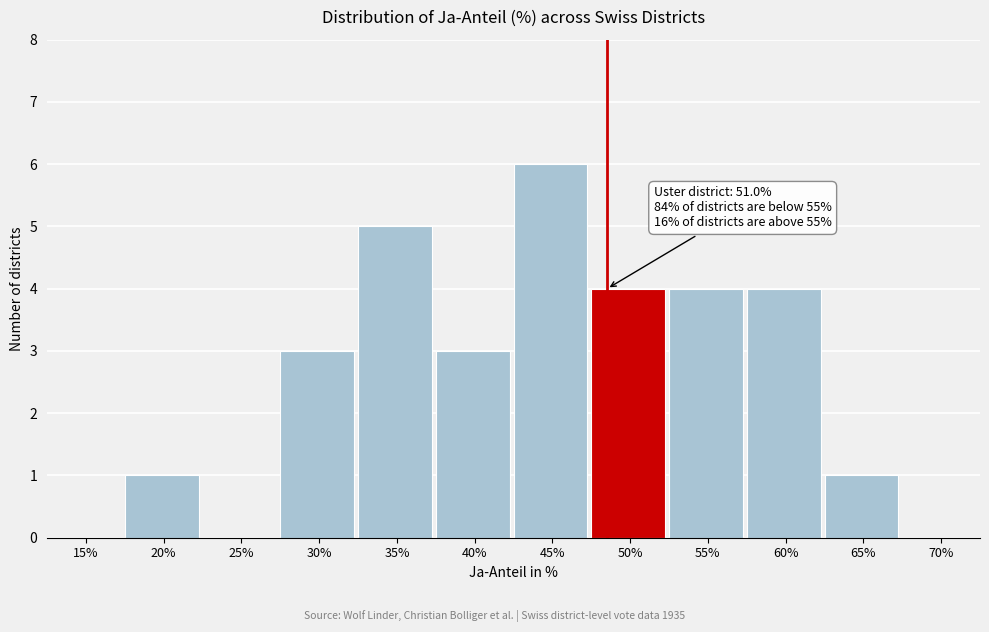

Reading right to left, transcribe all the data shown in this chart.

70%=0	65%=1	60%=4	55%=4	50%=4	45%=6	40%=3	35%=5	30%=3	25%=0	20%=1	15%=0